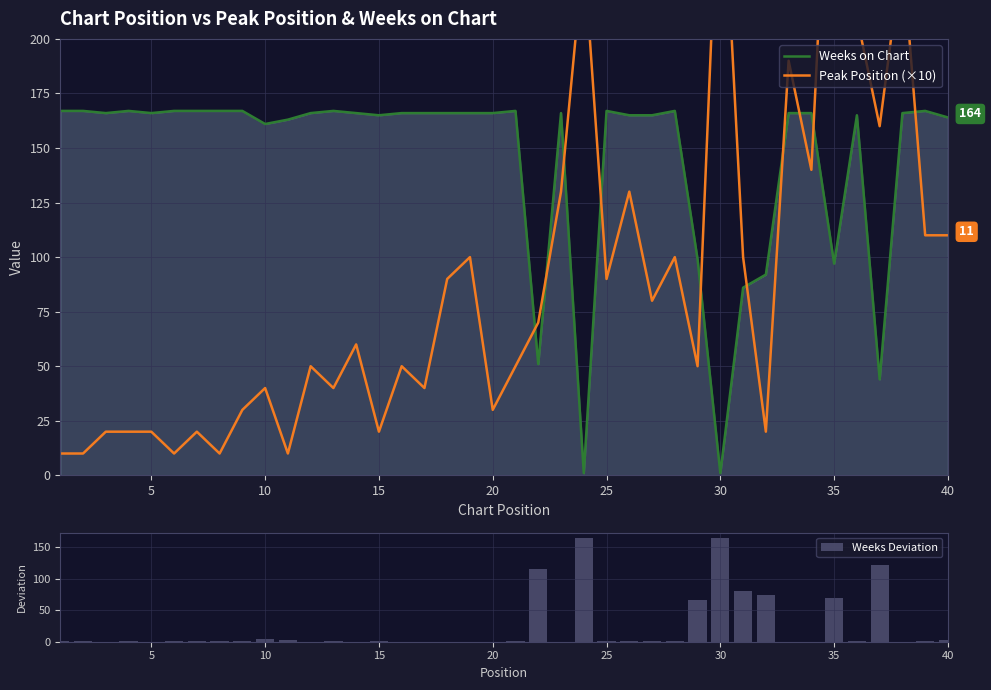

Is it true that Weeks on Chart equals 167 at 25?

True